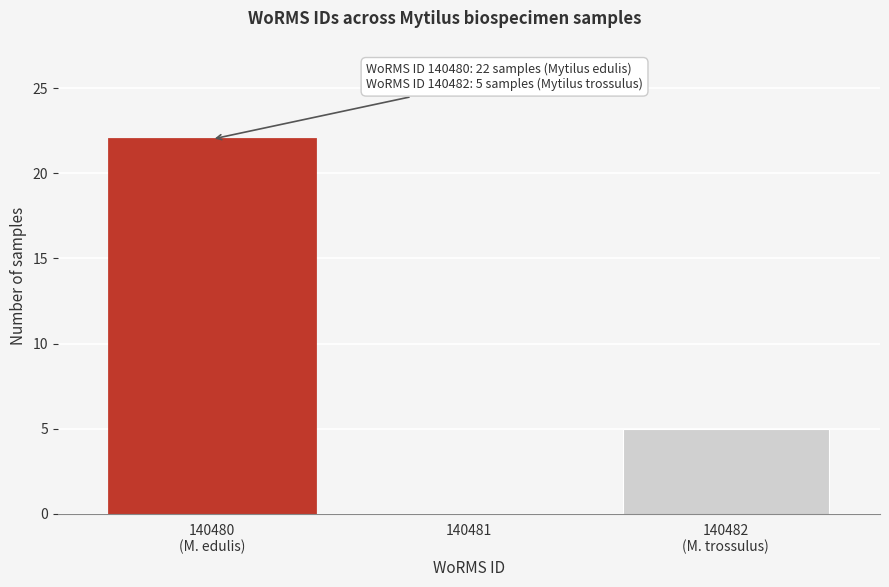

What is the maximum value shown in the chart?

22